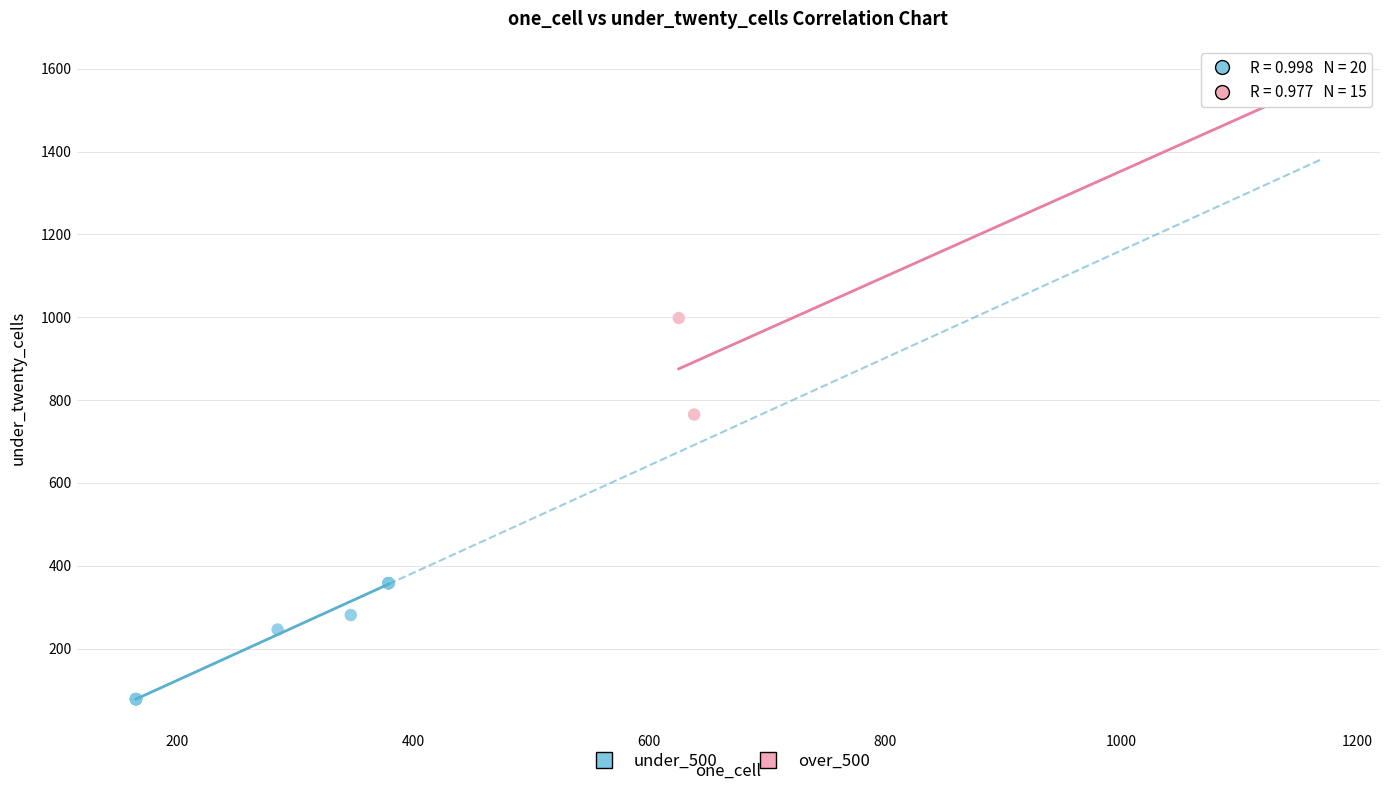

Which series has the widest spread of Y values?

over_500